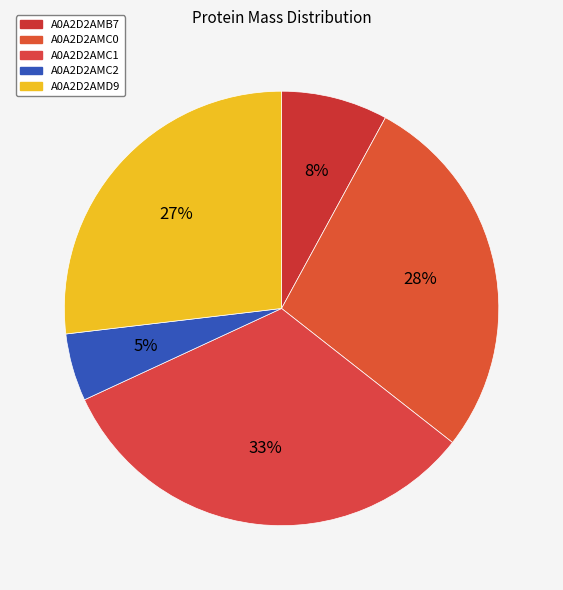

The A0A2D2AMD9 slice represents 27% of the pie. True or false?

True